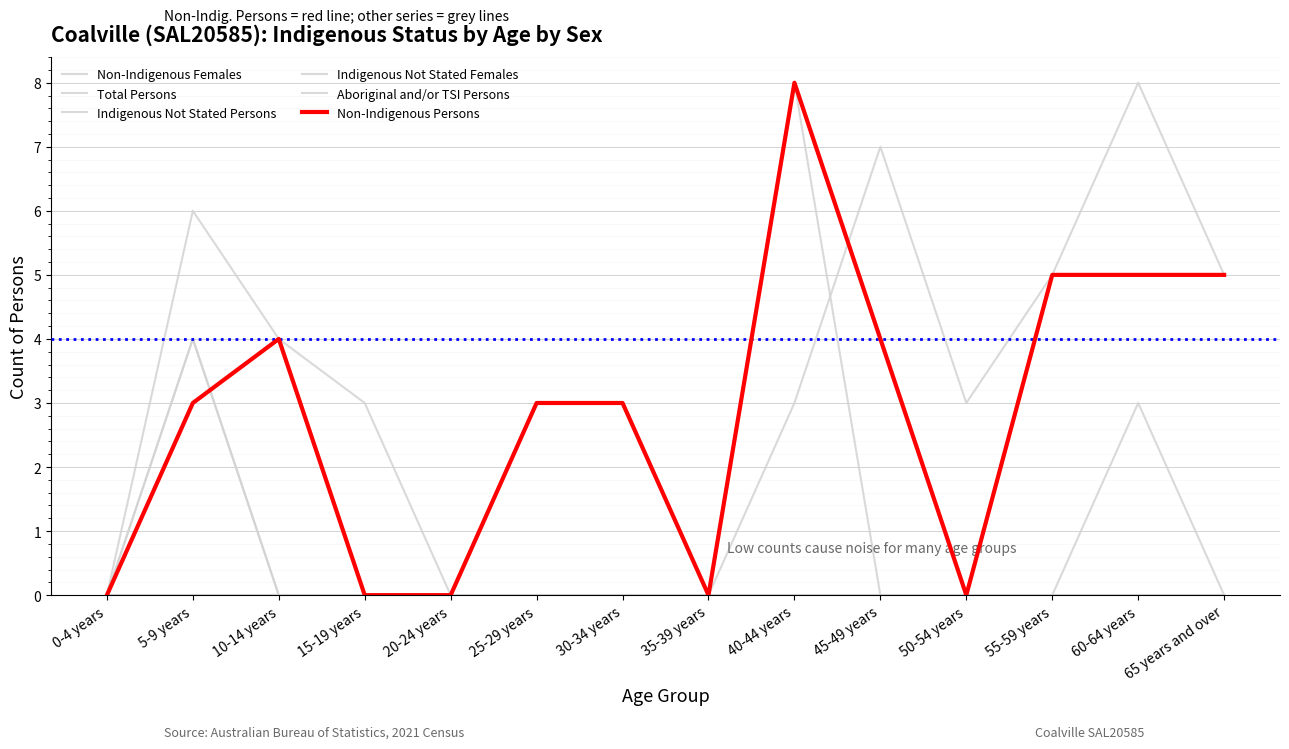

Does the chart have visible grid lines?

Yes